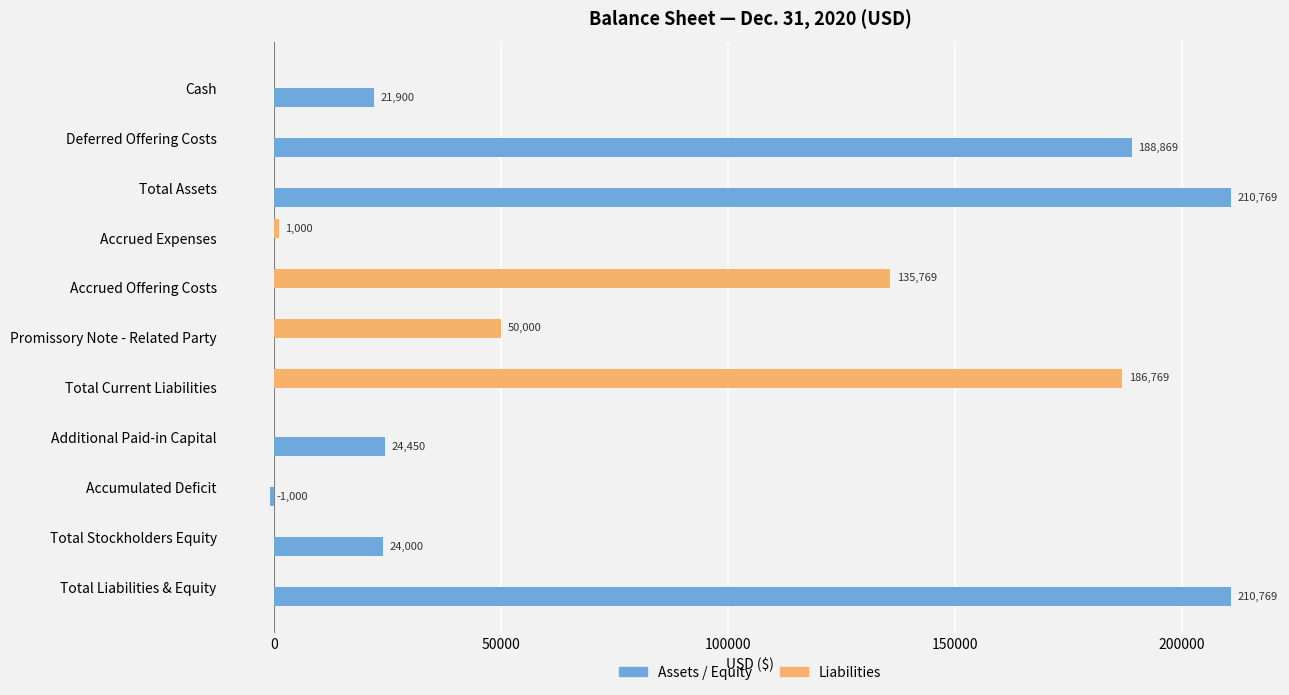

What value does the Liabilities series have at Accrued Expenses?

1000